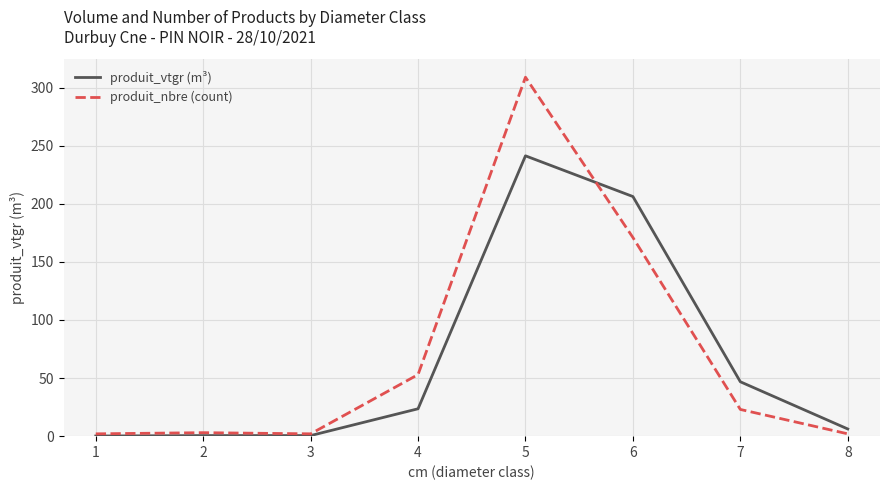

Which series has the widest spread of values?

produit_nbre (count)